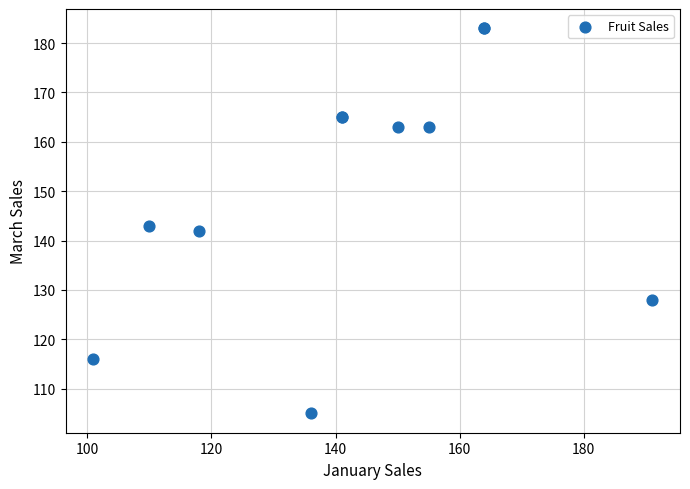

What Y value in the scatter plot is closest to 144?

143